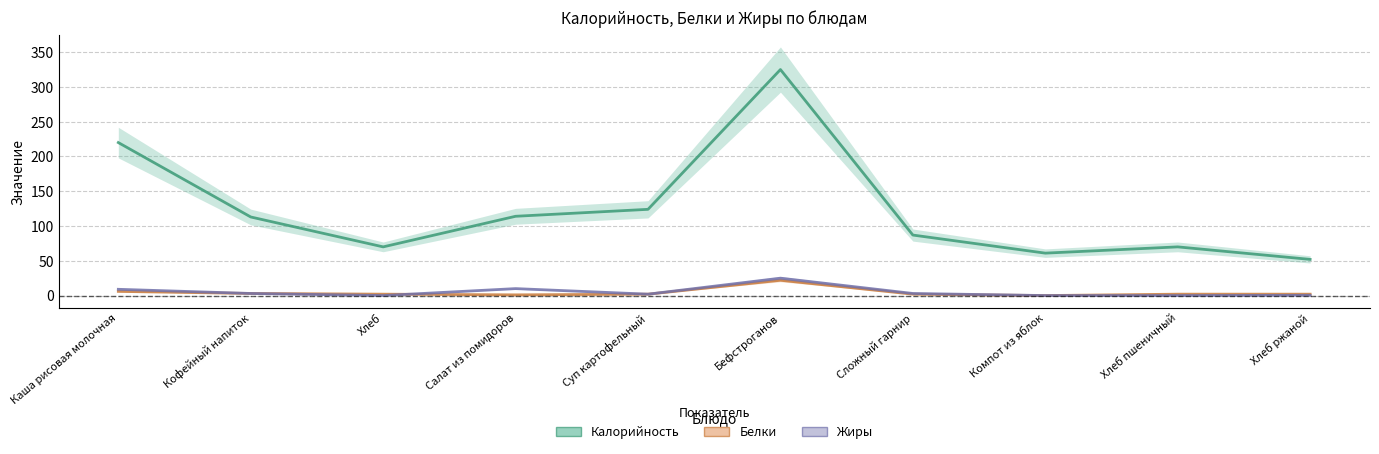

Which series has the largest range (max minus min)?

Калорийность